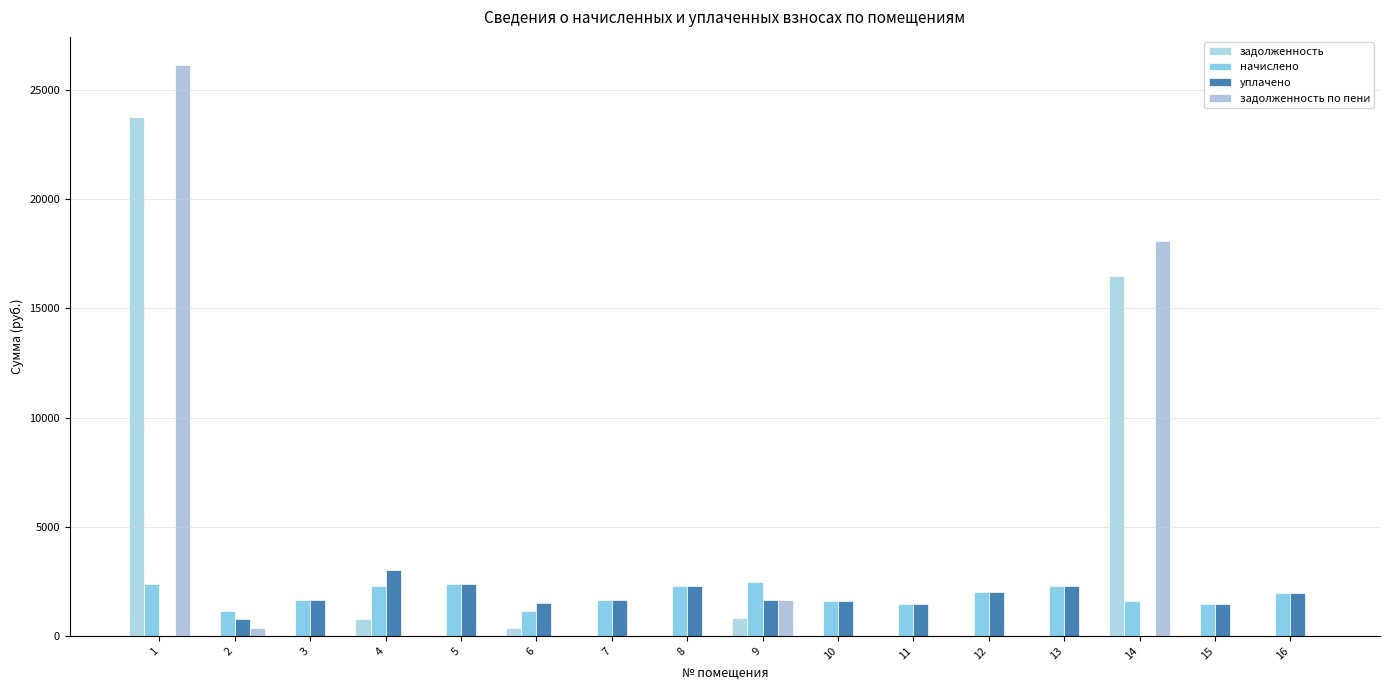

Reading left to right, list all the values displayed in this chart.

задолженность: 1=23740.0	2=0.0	3=0.0	4=755.2	5=0.0	6=375.1	7=0.0	8=0.0	9=818.7	10=0.0	11=0.0	12=0.0	13=0.0	14=16482.8	15=0.0	16=0.0
начислено: 1=2382.9	2=1136.5	3=1627.7	4=2265.6	5=2357.2	6=1125.5	7=1624.0	8=2291.2	9=2456.2	10=1587.4	11=1466.4	12=2012.6	13=2283.9	14=1605.7	15=1466.4	16=1957.7
уплачено: 1=0.0	2=757.6	3=1627.7	4=3020.8	5=2357.2	6=1500.6	7=1624.0	8=2291.2	9=1637.5	10=1587.4	11=1466.4	12=2012.6	13=2283.9	14=0.0	15=1466.4	16=1957.7
задолженность по пени: 1=26122.9	2=378.8	3=0.0	4=0.0	5=0.0	6=0.0	7=0.0	8=0.0	9=1637.5	10=0.0	11=0.0	12=0.0	13=0.0	14=18088.6	15=0.0	16=0.0